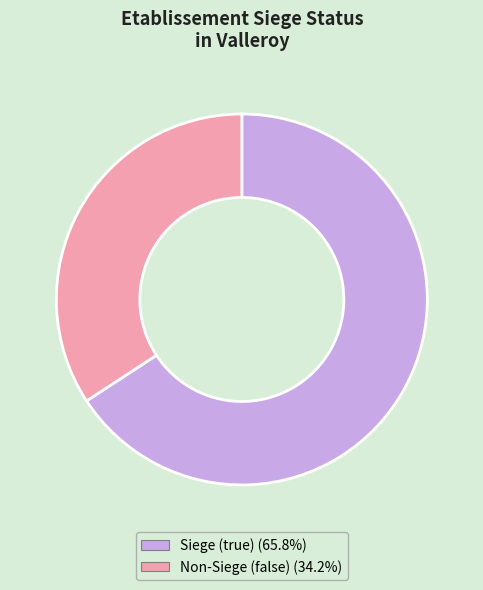

Is there any slice that represents more than half of the pie?

Yes